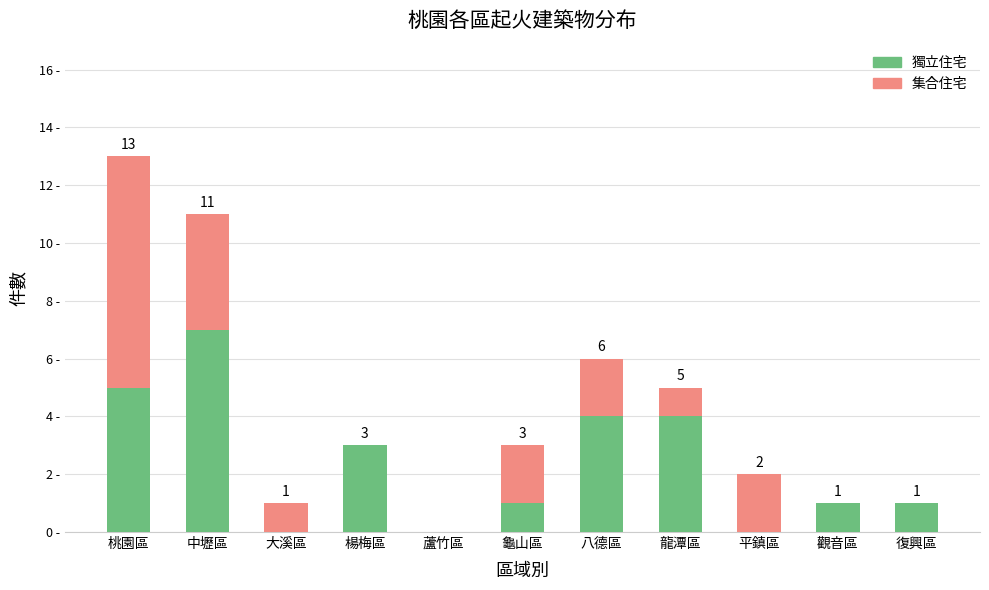

The value of 集合住宅 at 桃園區 is 12. True or false?

False